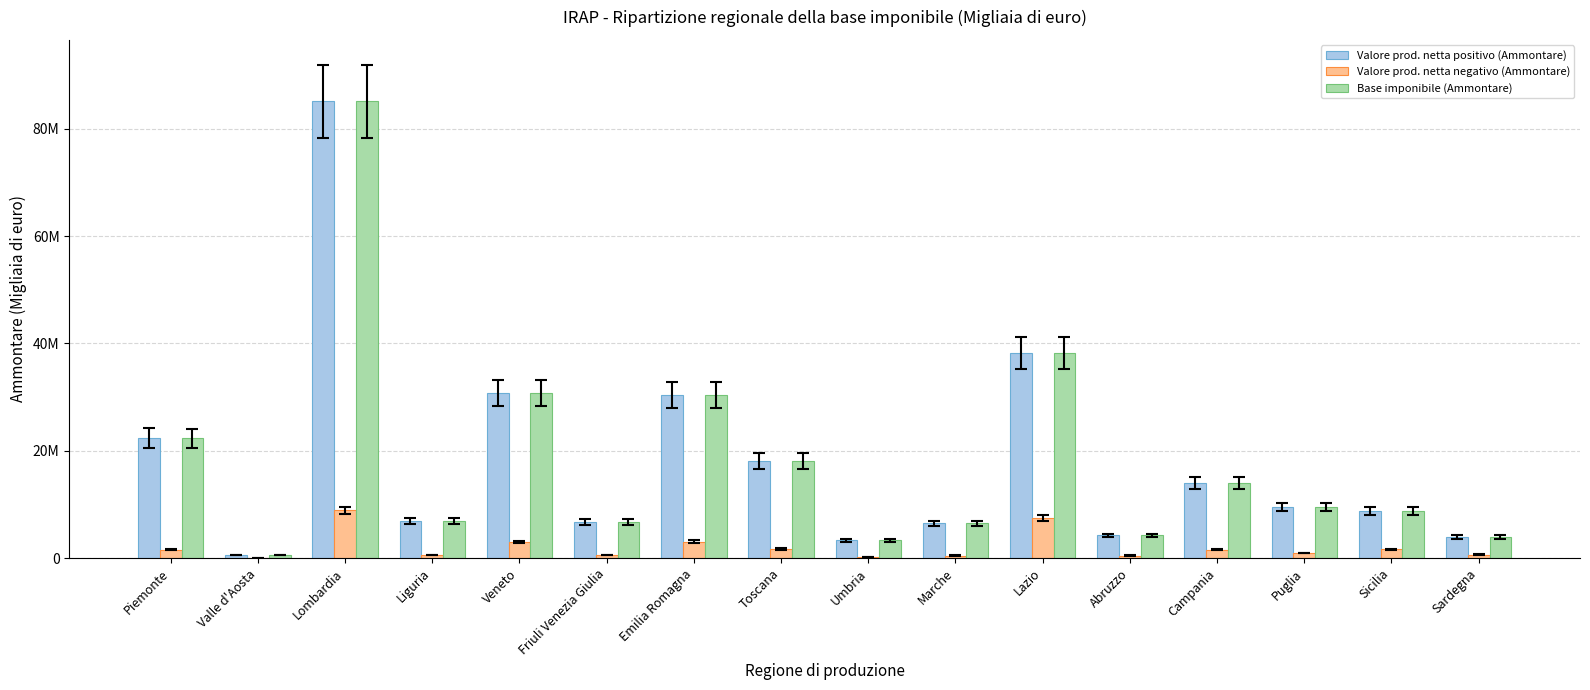

Does the chart contain stacked bars?

No